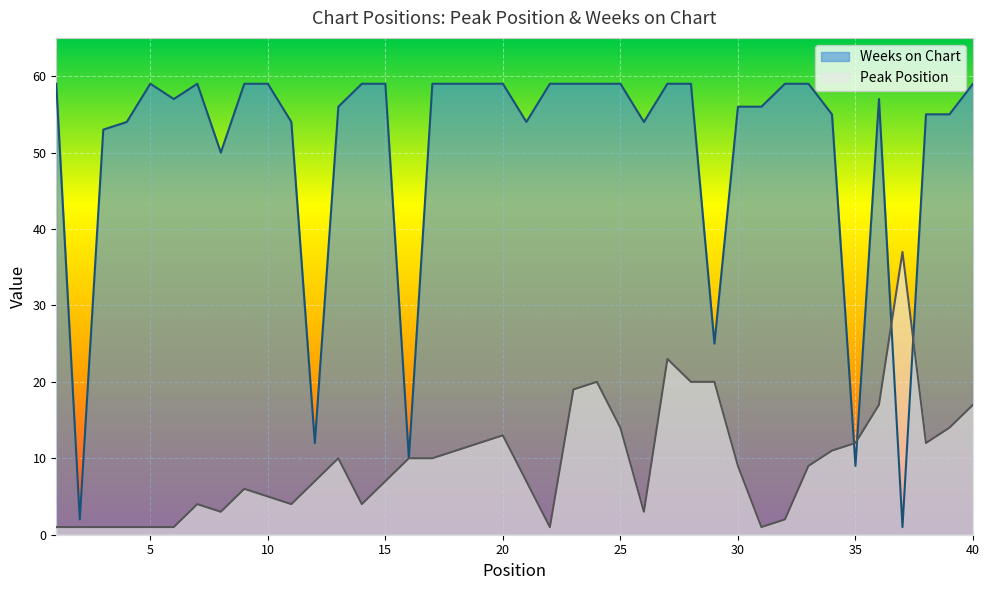

Reading left to right, what are all the values shown in this chart?

Peak Position: 1=1	2=1	3=1	4=1	5=1	6=1	7=4	8=3	9=6	10=5	11=4	12=7	13=10	14=4	15=7	16=10	17=10	18=11	19=12	20=13	21=7	22=1	23=19	24=20	25=14	26=3	27=23	28=20	29=20	30=9	31=1	32=2	33=9	34=11	35=12	36=17	37=37	38=12	39=14	40=17
Weeks on Chart: 1=59	2=2	3=53	4=54	5=59	6=57	7=59	8=50	9=59	10=59	11=54	12=12	13=56	14=59	15=59	16=10	17=59	18=59	19=59	20=59	21=54	22=59	23=59	24=59	25=59	26=54	27=59	28=59	29=25	30=56	31=56	32=59	33=59	34=55	35=9	36=57	37=1	38=55	39=55	40=59